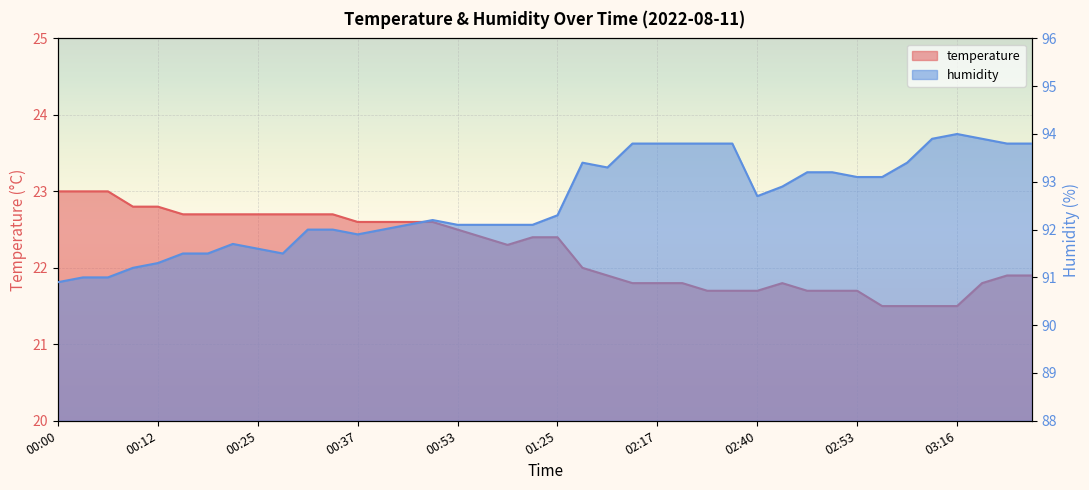

What is the difference between the maximum and minimum values in the humidity series?

3.1